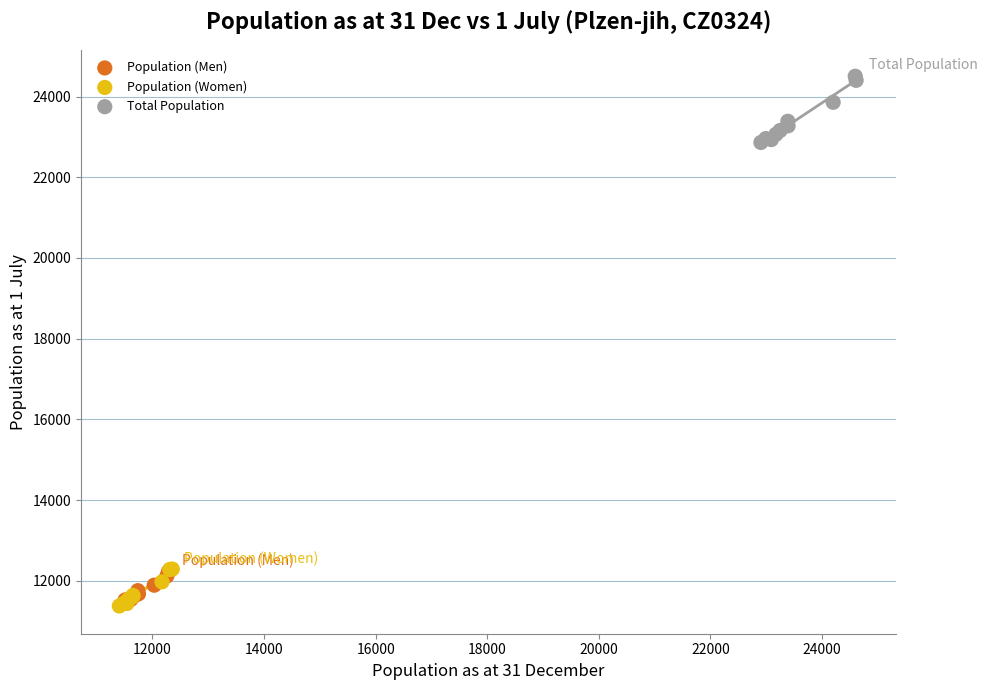

Which series contains the highest Y value?

Total Population